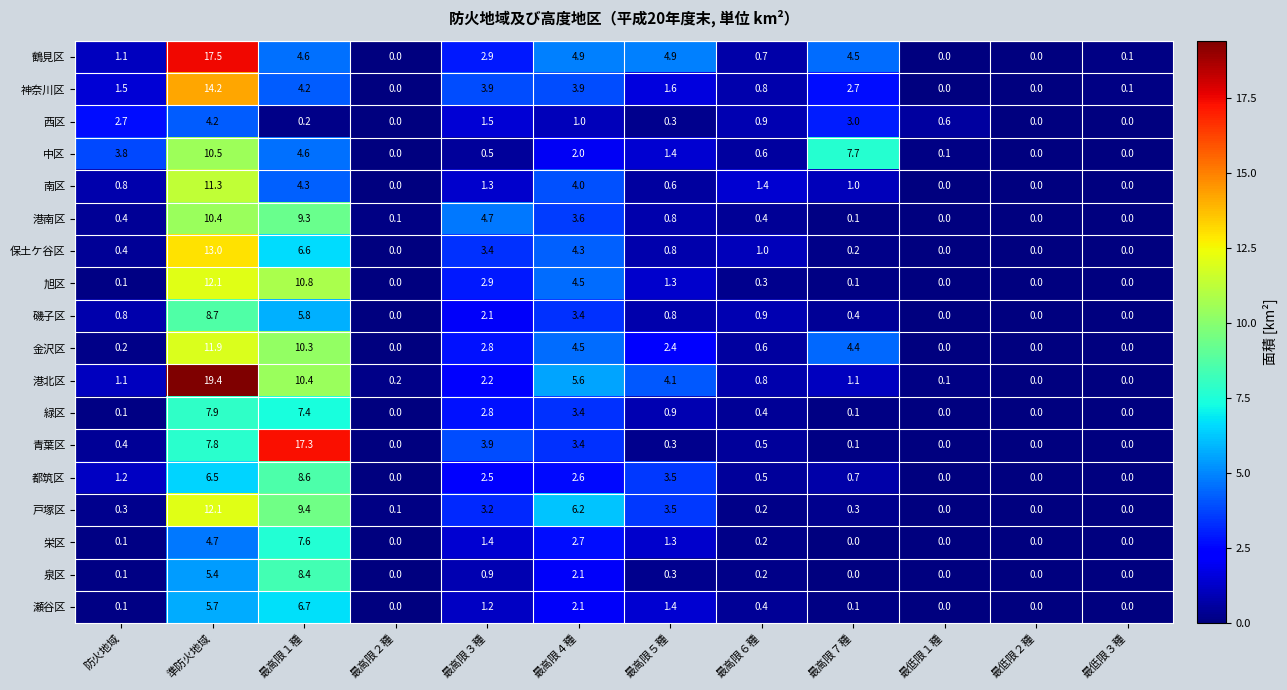

At which category is the sum across all series the highest?

準防火地域